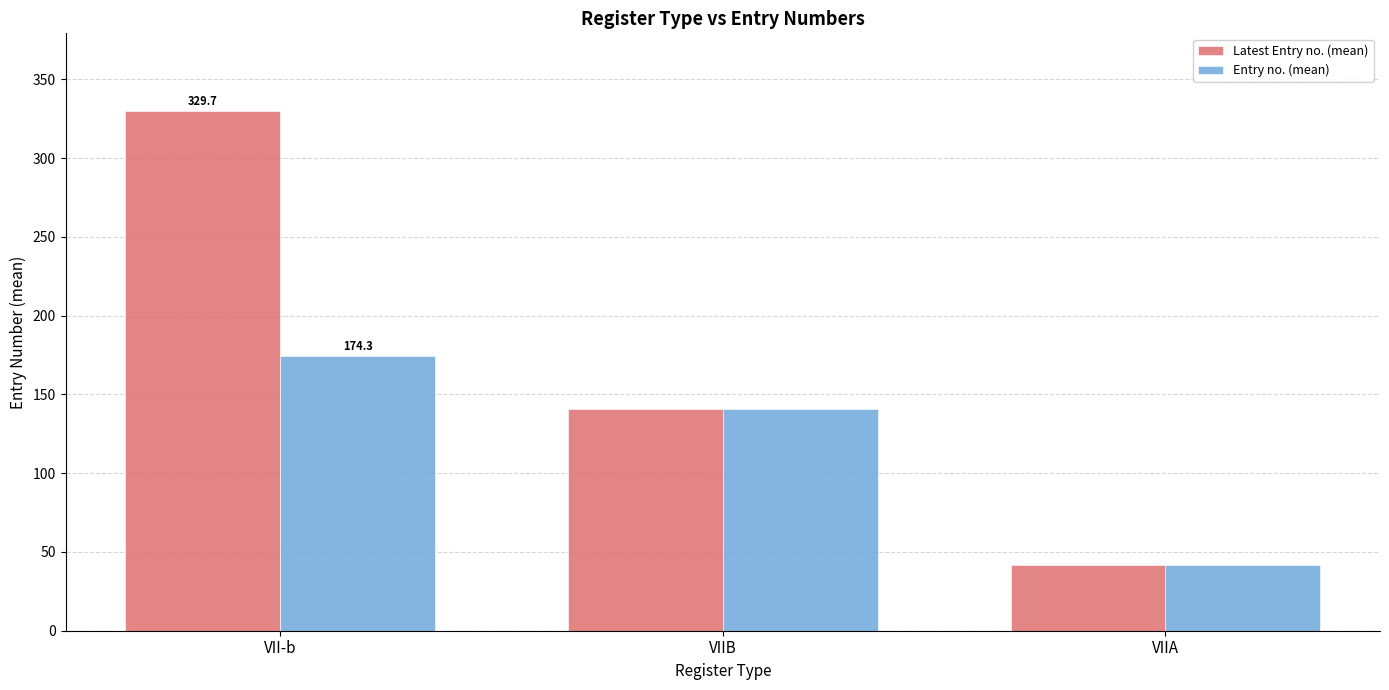

What is the sum of all Latest Entry no. (mean) values?

512.1